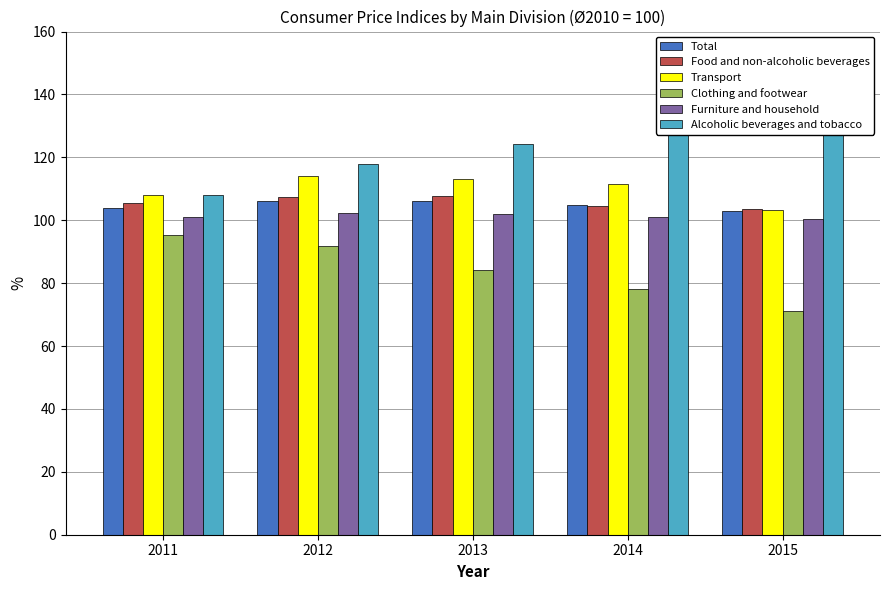

How many categories are shown in the chart?

5